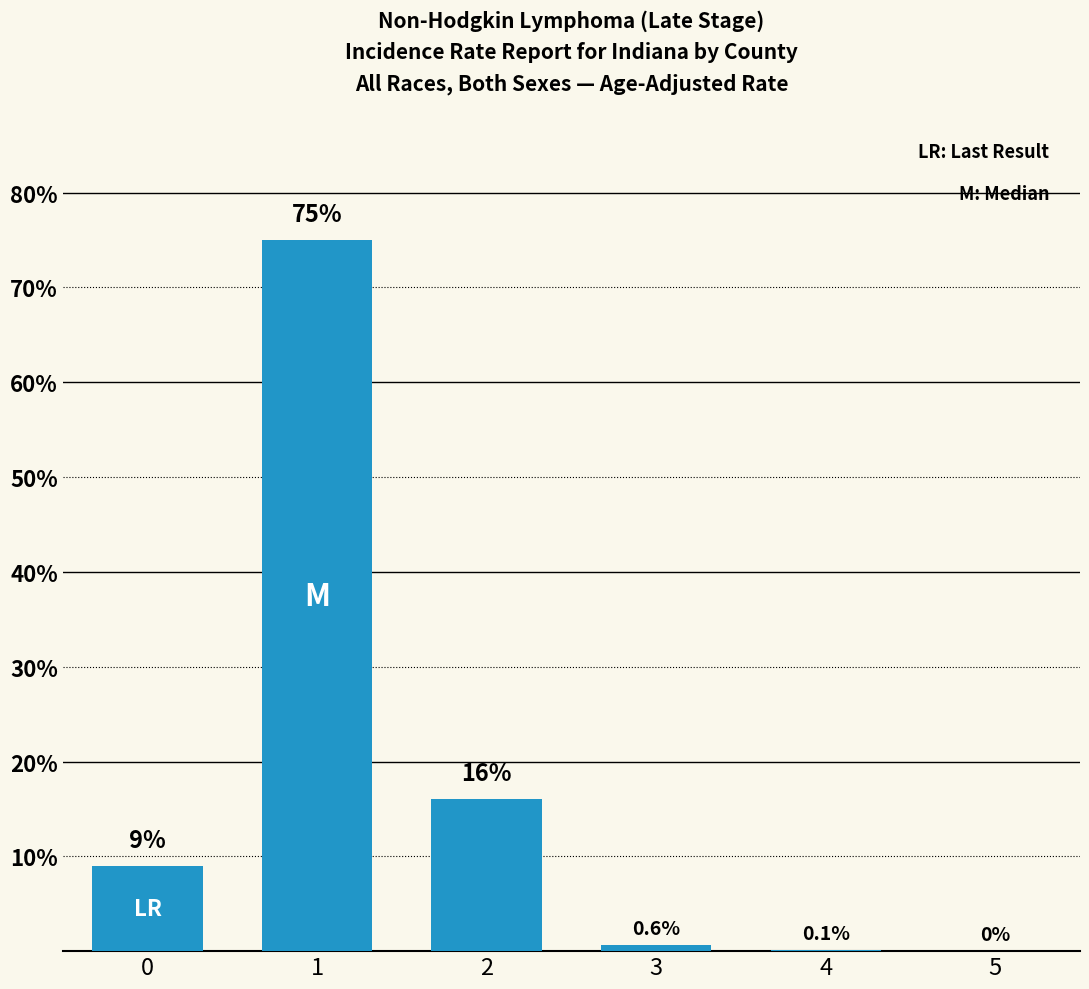

What is the approximate value at 1?

75.0